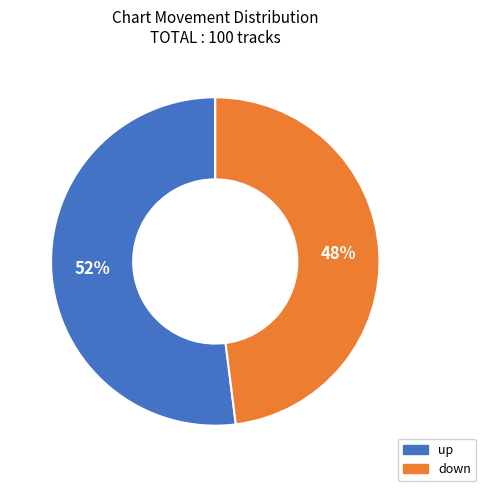

The down slice represents 48% of the pie. True or false?

True